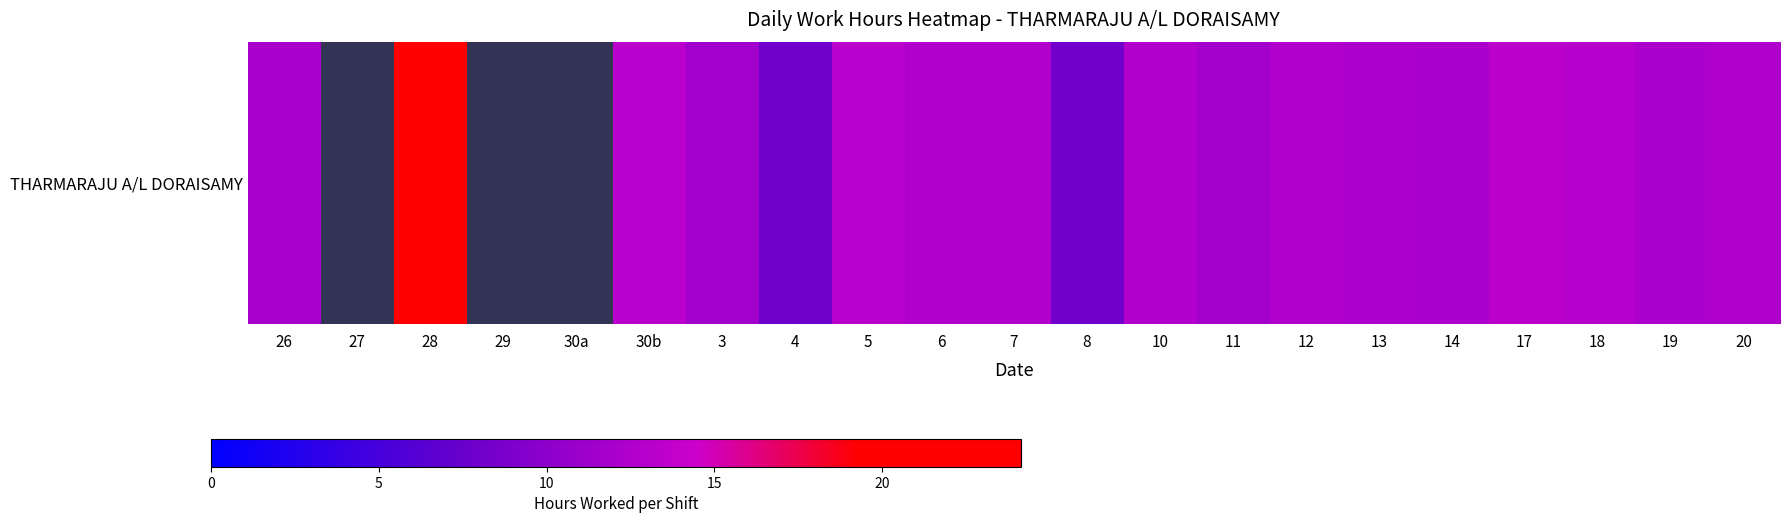

True or false: the data shows 5.4 at 18.

False